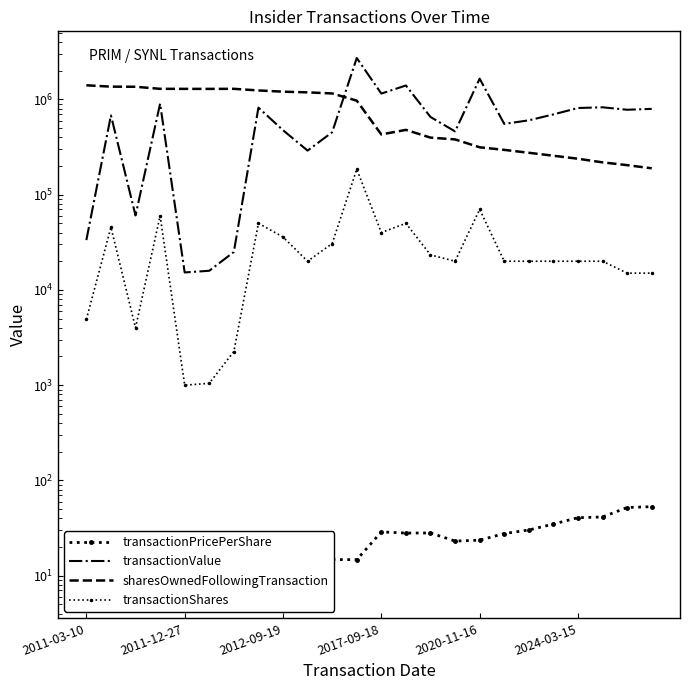

The transactionShares series shows 55584.2 at 2017-09-18. True or false?

False